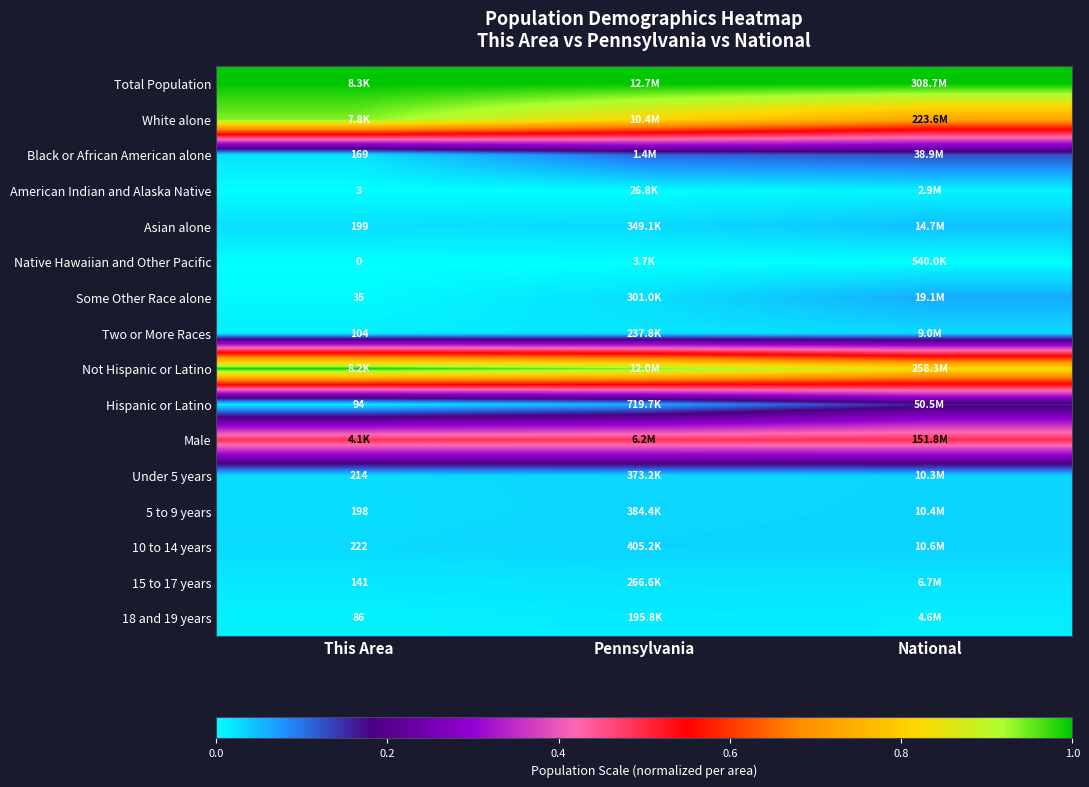

True or false: Total Population has a value of 1.0 at Pennsylvania.

True